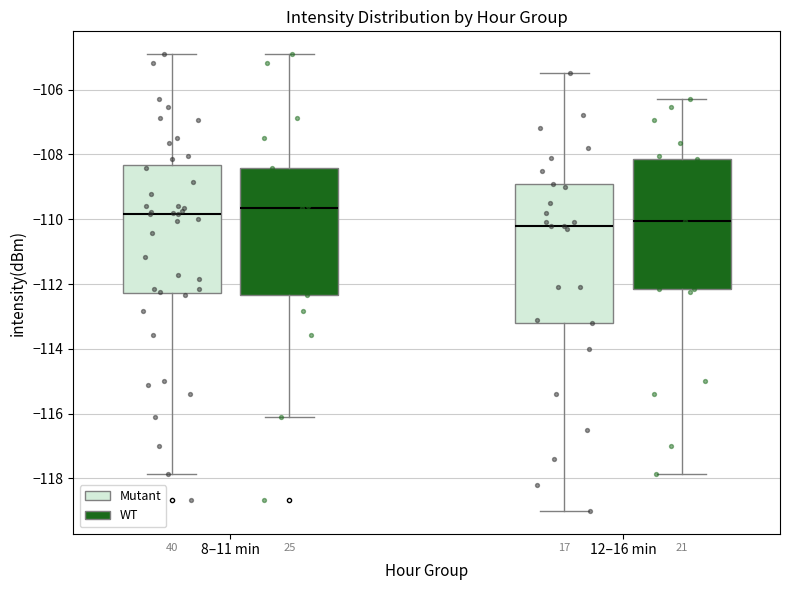

Where is the upper edge of the box for 8–11 min (Mutant) on the y-axis? The values are not printed on the chart, so give them approximately, as read against the axis.

-108.4